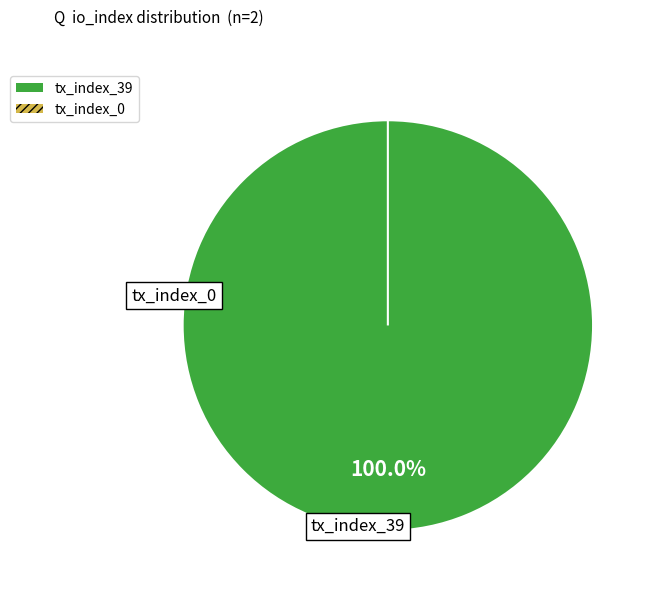

What is the majority slice?

tx_index_39